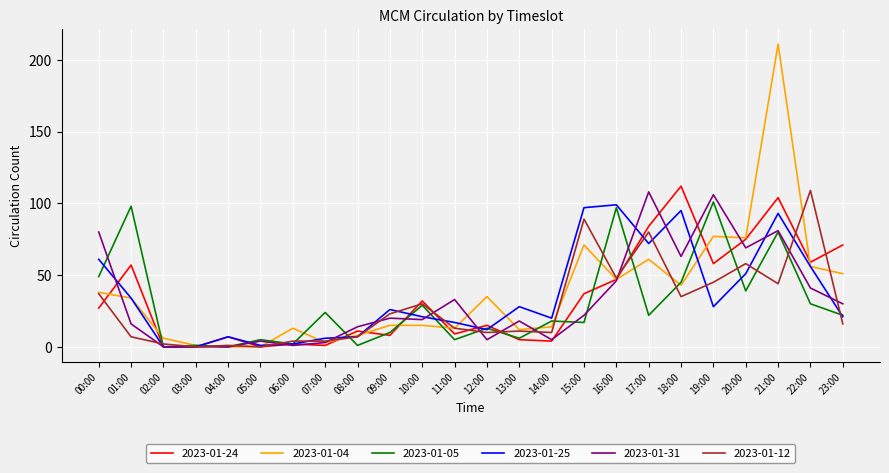

Between 08:00 and 12:00, which series saw the biggest shift?

2023-01-04